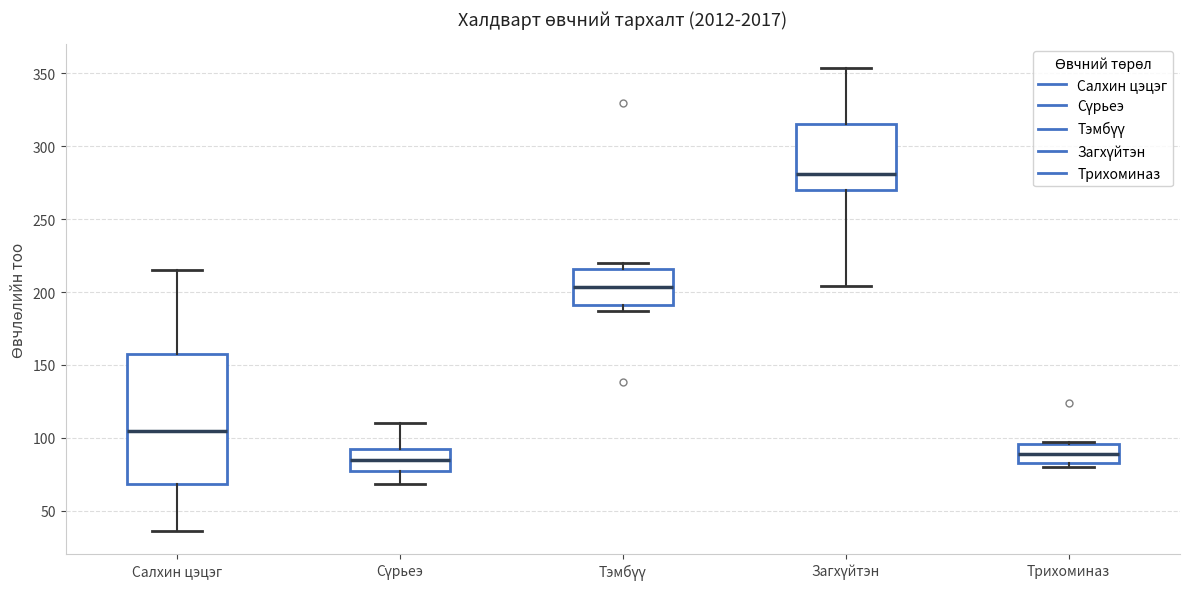

Where does the median line of the box for Сүрьеэ sit on the y-axis? The values are not printed on the chart, so give them approximately, as read against the axis.

85